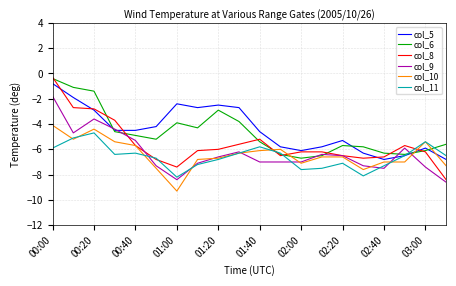

What is the smallest value displayed?

-9.3